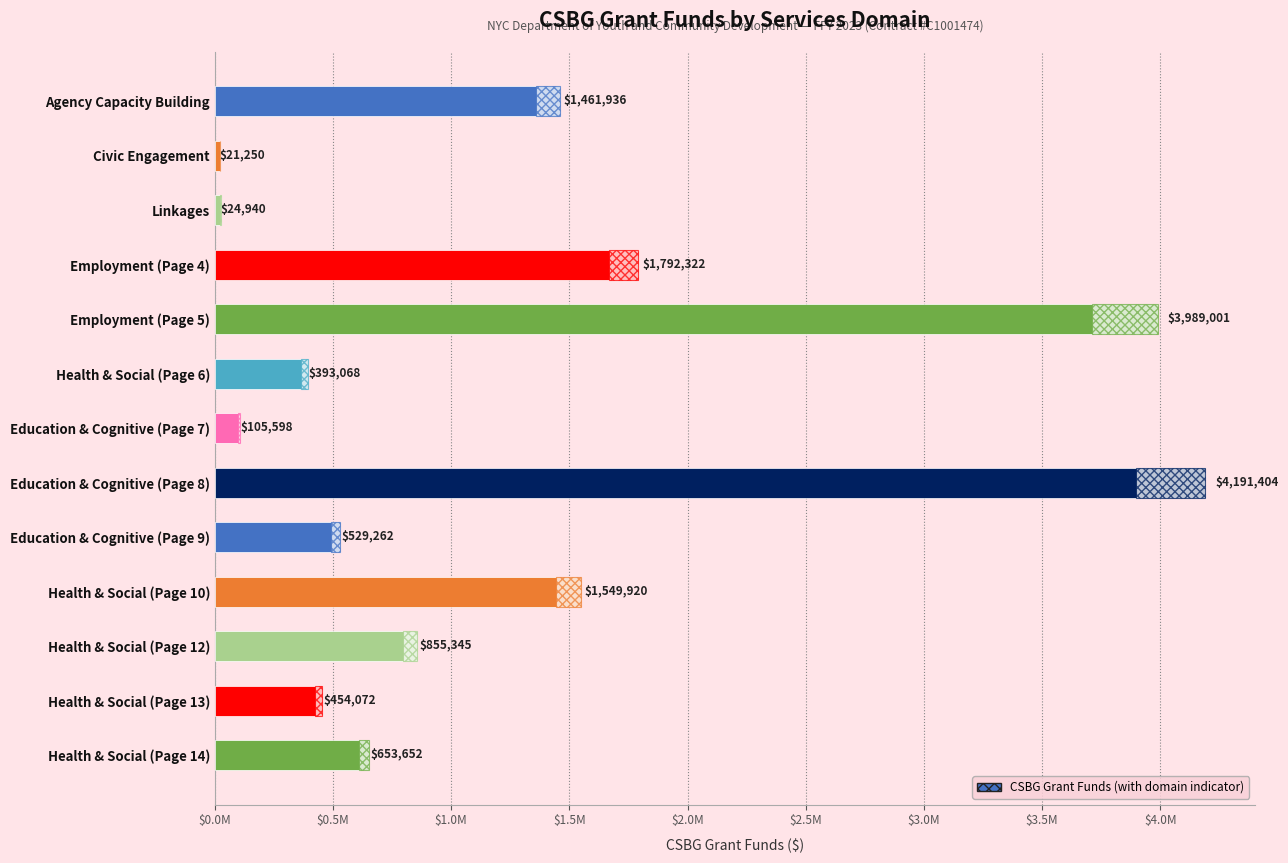

What is the sum of all values?

16021770